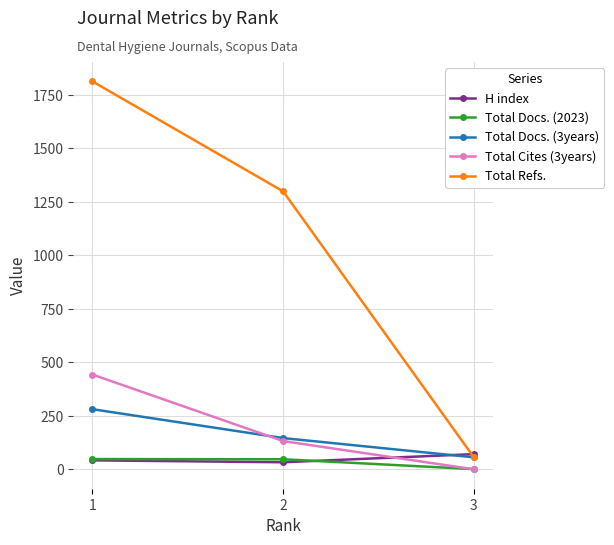

Is this an area chart (filled region under the line)?

No